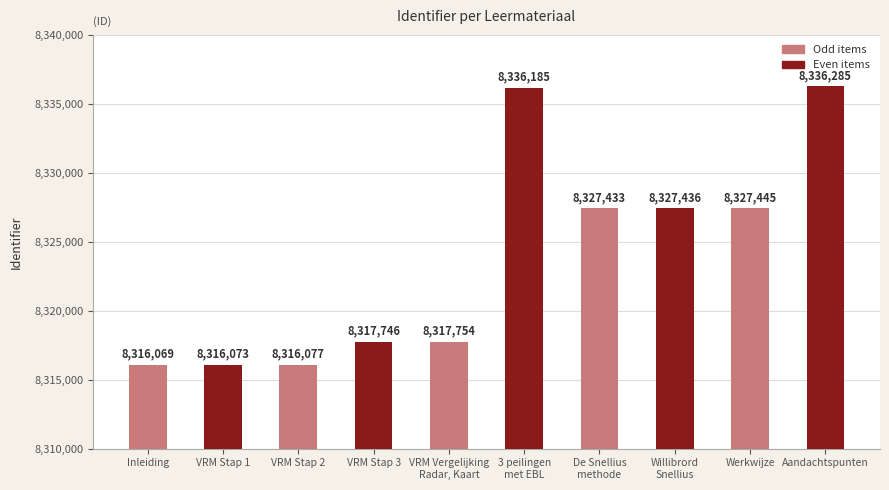

What is the sum of the values at VRM Stap 1 and Willibrord
Snellius?

16643509